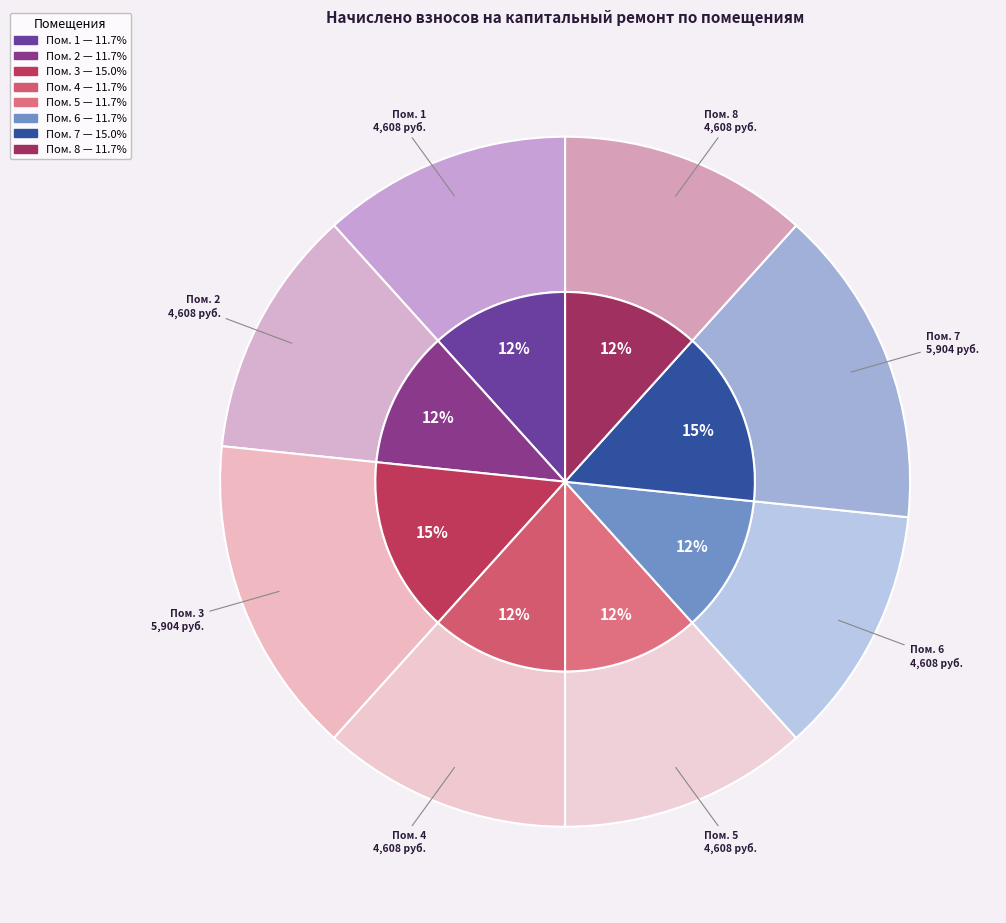

Is it true that 4 is 24% of the pie?

False